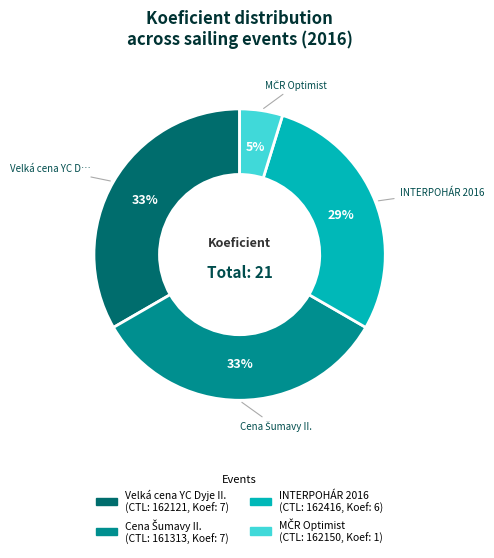

Is there a majority slice in this chart?

No